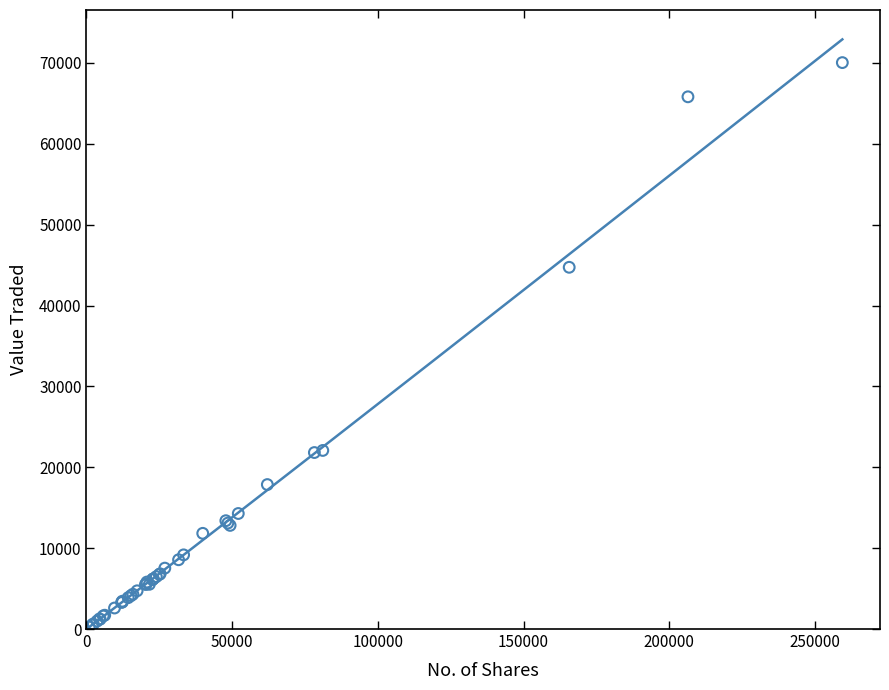

What Y value in the scatter plot is closest to 35149?

44733